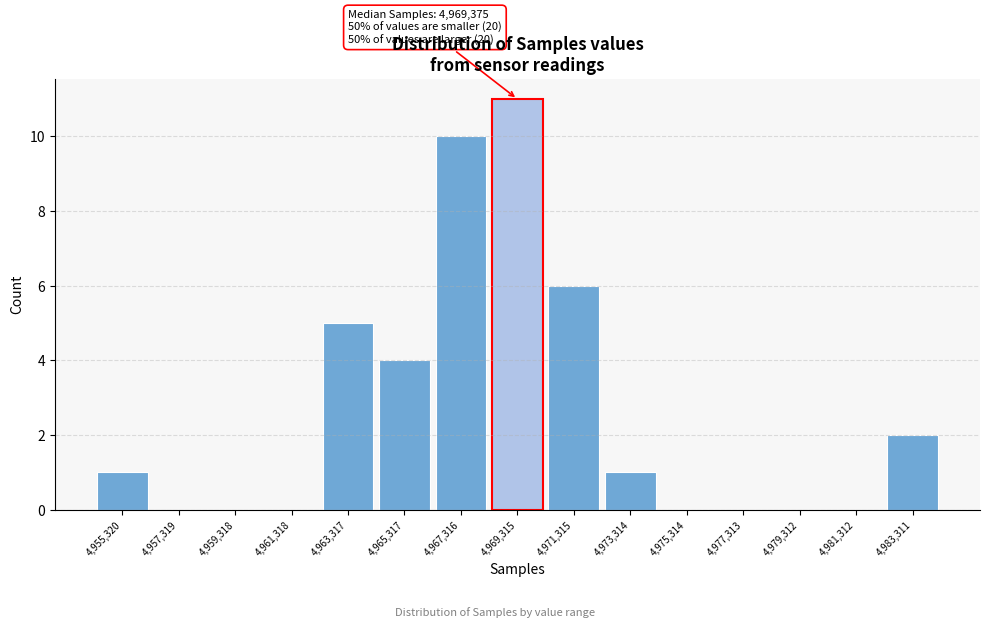

Reading right to left, transcribe all the data shown in this chart.

4,983,311=2	4,981,312=0	4,979,312=0	4,977,313=0	4,975,314=0	4,973,314=1	4,971,315=6	4,969,315=11	4,967,316=10	4,965,317=4	4,963,317=5	4,961,318=0	4,959,318=0	4,957,319=0	4,955,320=1